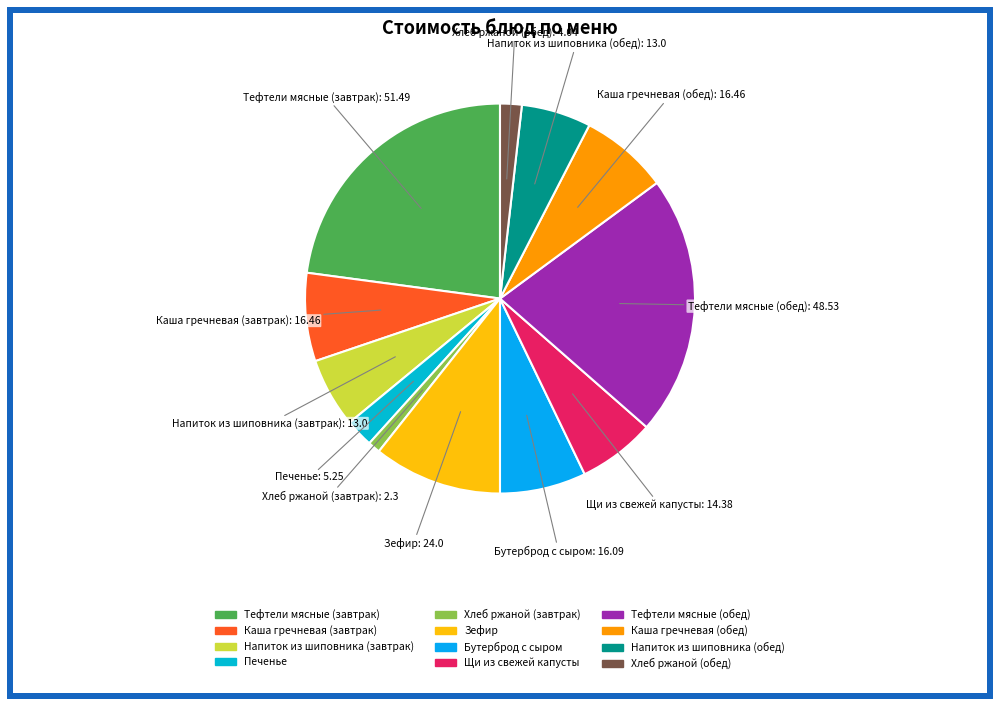

What is the largest slice in the pie chart?

Тефтели мясные (завтрак)